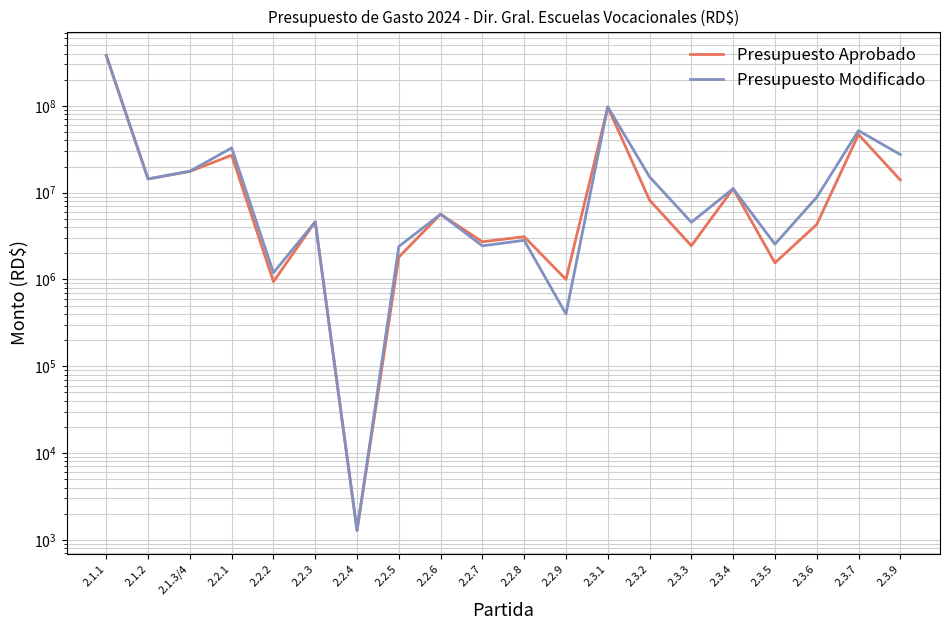

Rank the series by their average value, from highest to lowest.

Presupuesto Modificado, Presupuesto Aprobado